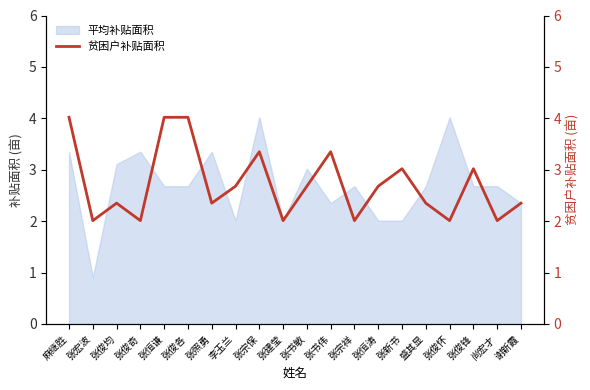

What is the value of the 19th point from the left?

2.0